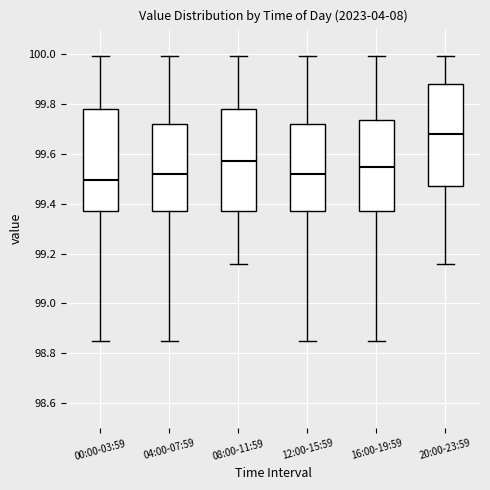

Which box's median line is the highest?

20:00-23:59